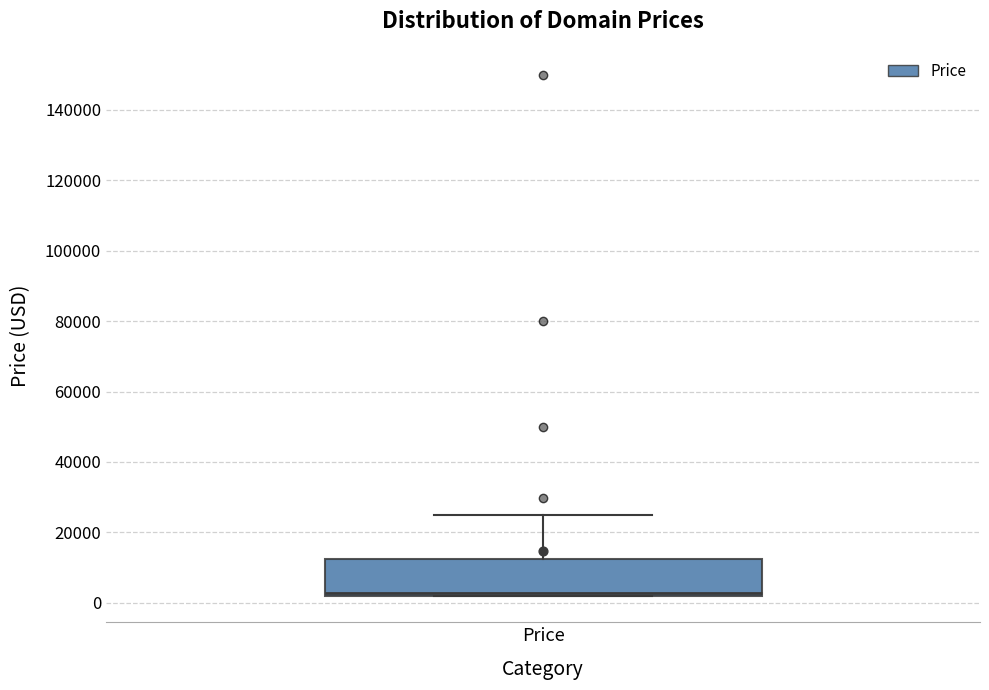

Read this box plot against the y-axis: the position of the median line, the range covered by the box, and the ends of both whiskers. The values are not printed on the chart, so give them approximately, as read against the axis.

median 2000 (just above the box's lower edge), box 2000 to 12000, whiskers 2000 to 24000